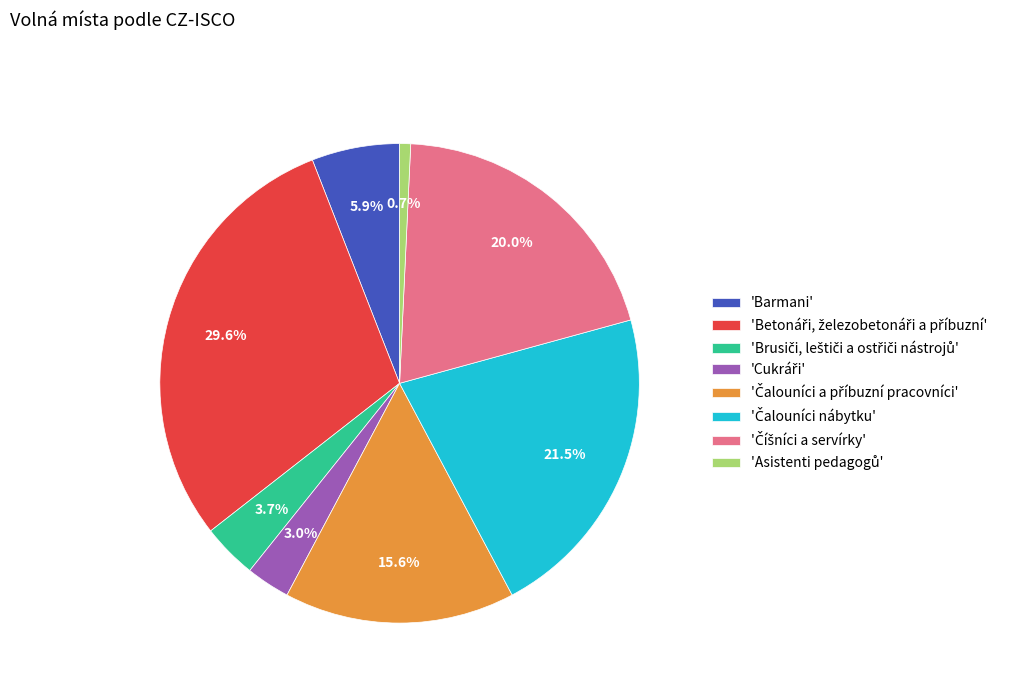

Is there a majority slice in this chart?

No